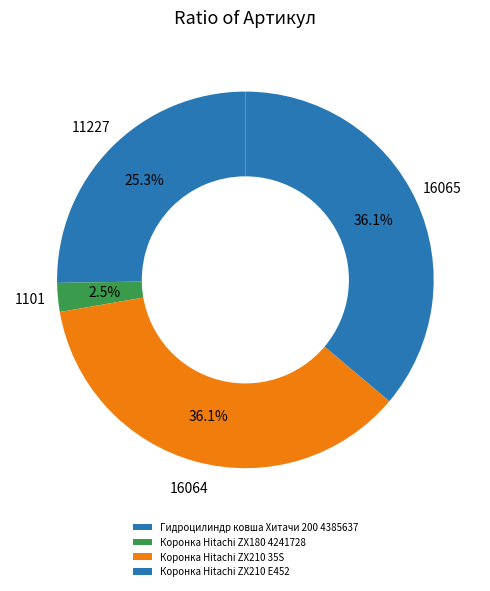

Combined, do Коронка Hitachi ZX210 35S and Гидроцилиндр ковша Хитачи 200 4385637 account for over 50%?

Yes